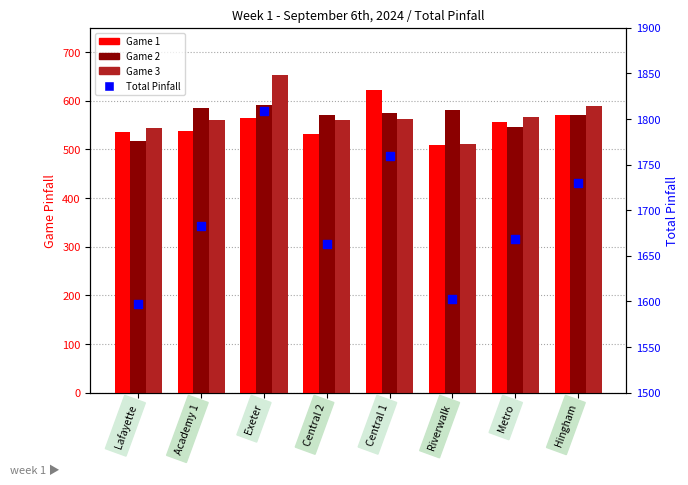

At which category is the sum across all series the highest?

Exeter